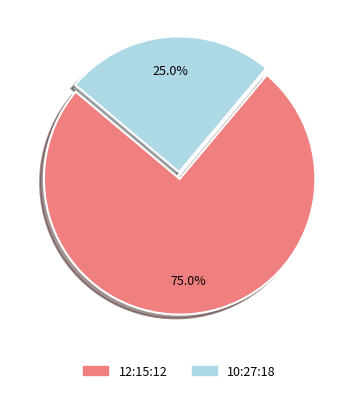

What percentage is the 12:15:12 slice, to the nearest percent?

75%